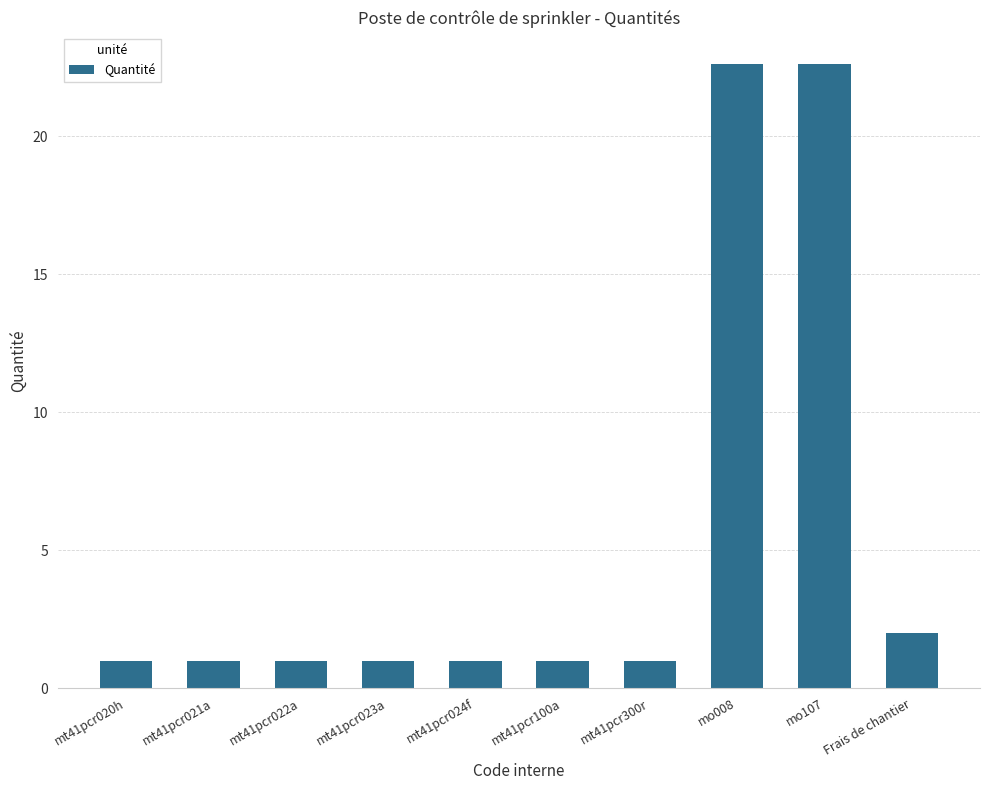

What position from the right is mt41pcr021a?

9